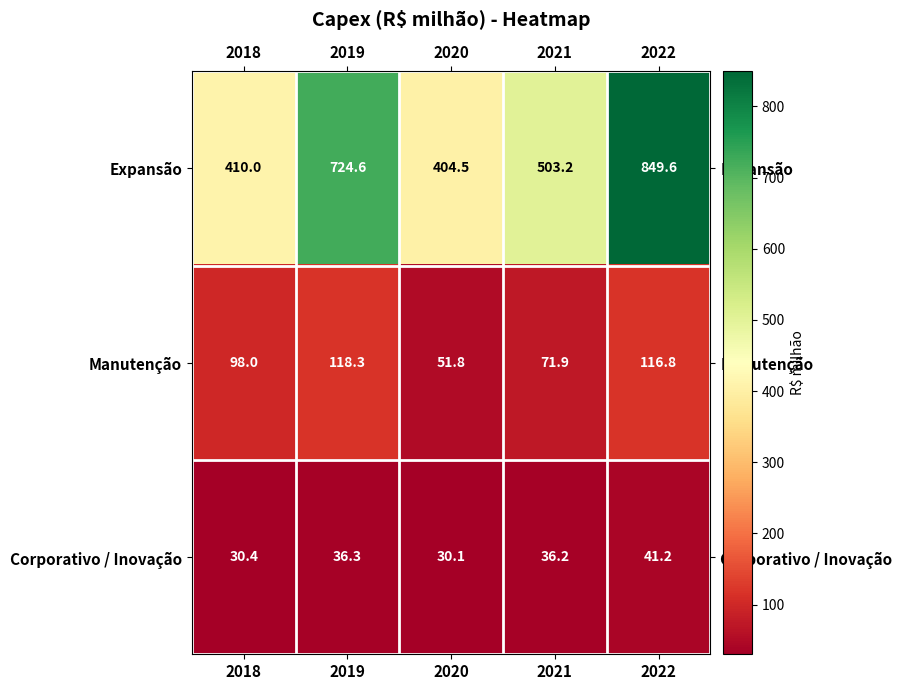

What is the average value of the Corporativo / Inovação series?

34.8